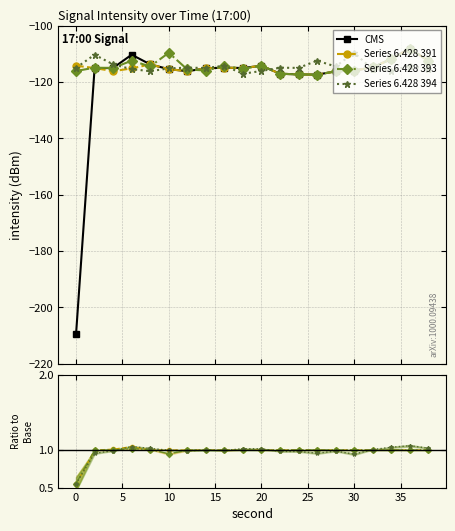

How many intersections are there between Series 6.428 393 and Series 6.428 391?

6